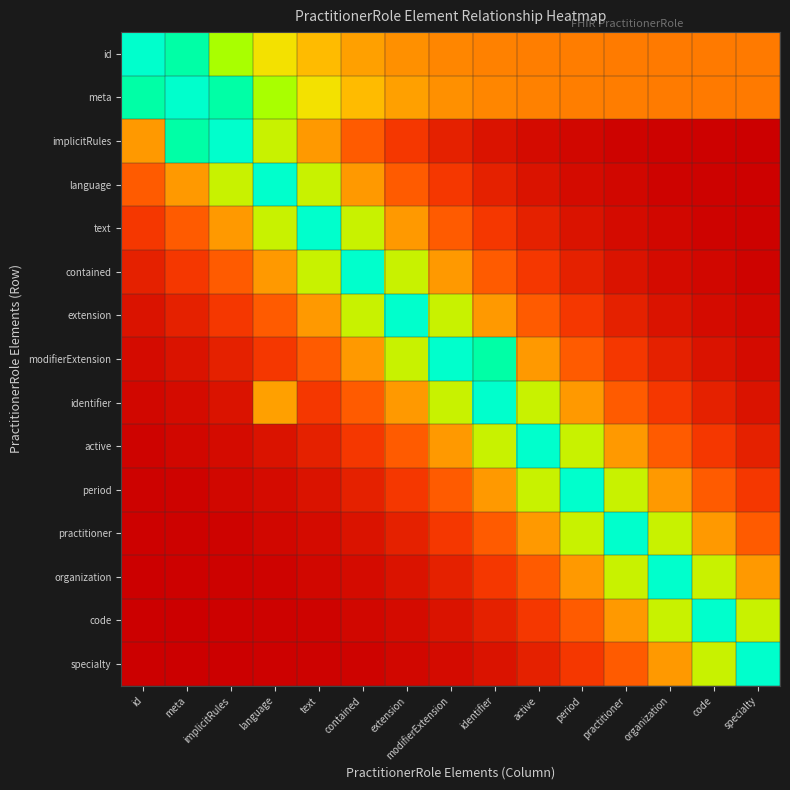

What is the difference between the highest and lowest values at code?

99.6